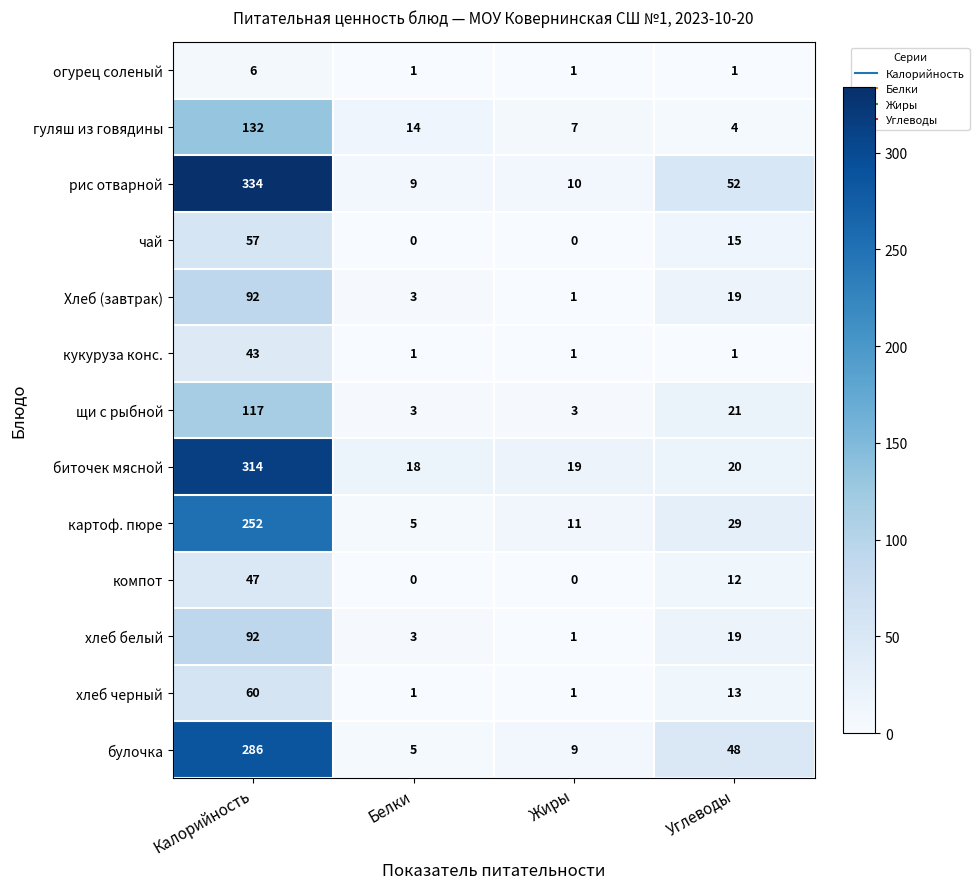

List the labels in order of биточек мясной value, smallest first.

Белки, Жиры, Углеводы, Калорийность